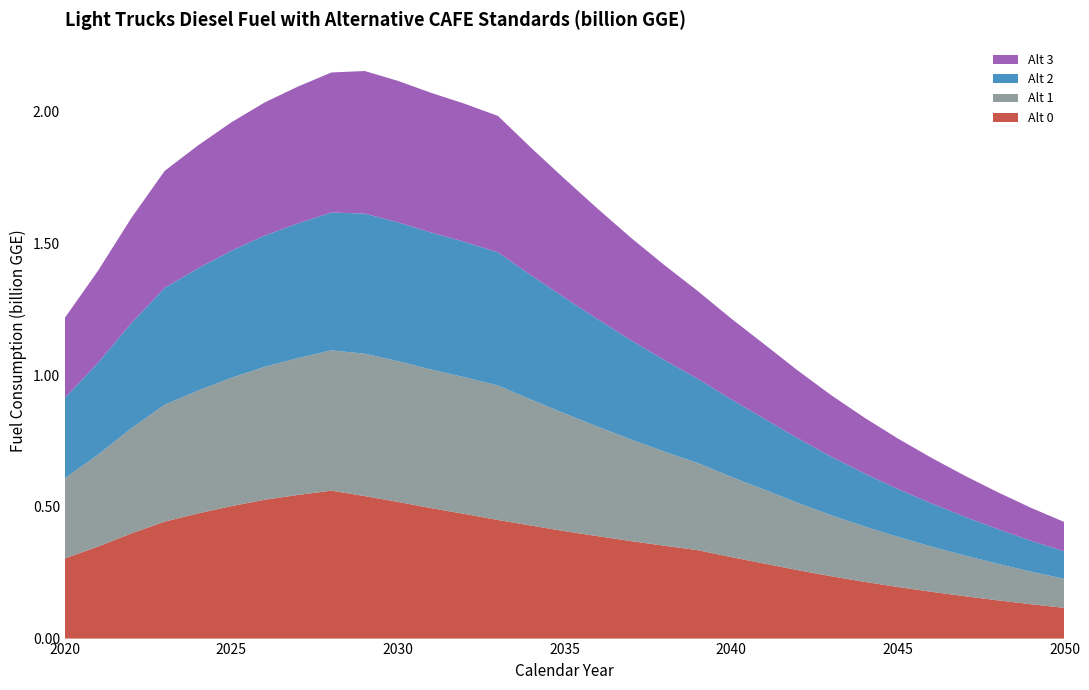

Reading left to right, list all the values displayed in this chart.

Alt 0: 2020=0.3	2021=0.3	2022=0.4	2023=0.4	2024=0.5	2025=0.5	2026=0.5	2027=0.5	2028=0.6	2029=0.5	2030=0.5	2031=0.5	2032=0.5	2033=0.5	2034=0.4	2035=0.4	2036=0.4	2037=0.4	2038=0.4	2039=0.3	2040=0.3	2041=0.3	2042=0.3	2043=0.2	2044=0.2	2045=0.2	2046=0.2	2047=0.2	2048=0.1	2049=0.1	2050=0.1
Alt 1: 2020=0.3	2021=0.3	2022=0.4	2023=0.4	2024=0.5	2025=0.5	2026=0.5	2027=0.5	2028=0.5	2029=0.5	2030=0.5	2031=0.5	2032=0.5	2033=0.5	2034=0.5	2035=0.4	2036=0.4	2037=0.4	2038=0.4	2039=0.3	2040=0.3	2041=0.3	2042=0.3	2043=0.2	2044=0.2	2045=0.2	2046=0.2	2047=0.2	2048=0.1	2049=0.1	2050=0.1
Alt 2: 2020=0.3	2021=0.3	2022=0.4	2023=0.4	2024=0.5	2025=0.5	2026=0.5	2027=0.5	2028=0.5	2029=0.5	2030=0.5	2031=0.5	2032=0.5	2033=0.5	2034=0.5	2035=0.4	2036=0.4	2037=0.4	2038=0.3	2039=0.3	2040=0.3	2041=0.3	2042=0.2	2043=0.2	2044=0.2	2045=0.2	2046=0.2	2047=0.1	2048=0.1	2049=0.1	2050=0.1
Alt 3: 2020=0.3	2021=0.3	2022=0.4	2023=0.4	2024=0.5	2025=0.5	2026=0.5	2027=0.5	2028=0.5	2029=0.5	2030=0.5	2031=0.5	2032=0.5	2033=0.5	2034=0.5	2035=0.5	2036=0.4	2037=0.4	2038=0.4	2039=0.3	2040=0.3	2041=0.3	2042=0.3	2043=0.2	2044=0.2	2045=0.2	2046=0.2	2047=0.2	2048=0.1	2049=0.1	2050=0.1